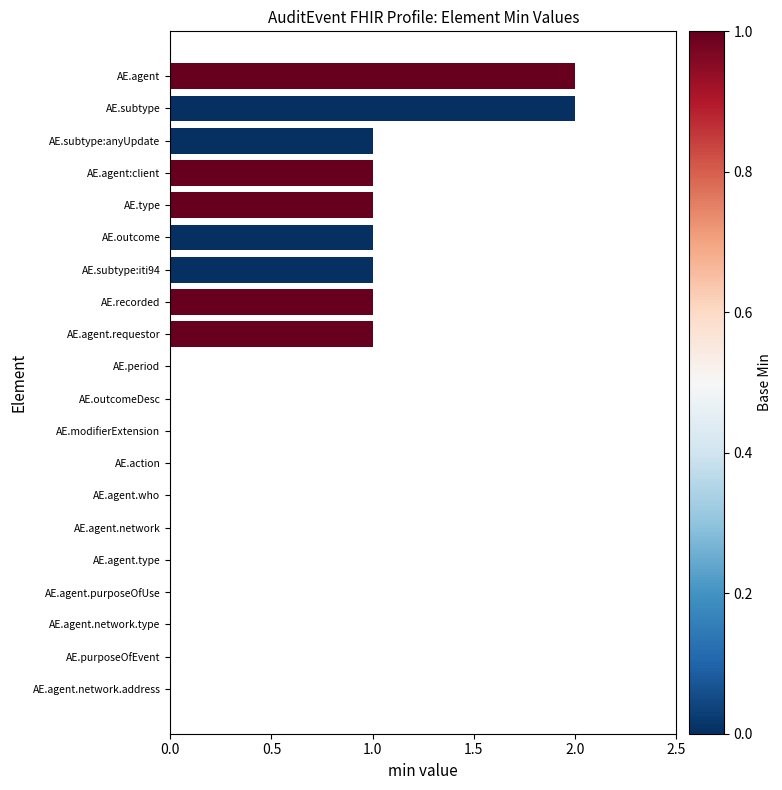

True or false: the data shows 1 at AE.recorded.

True